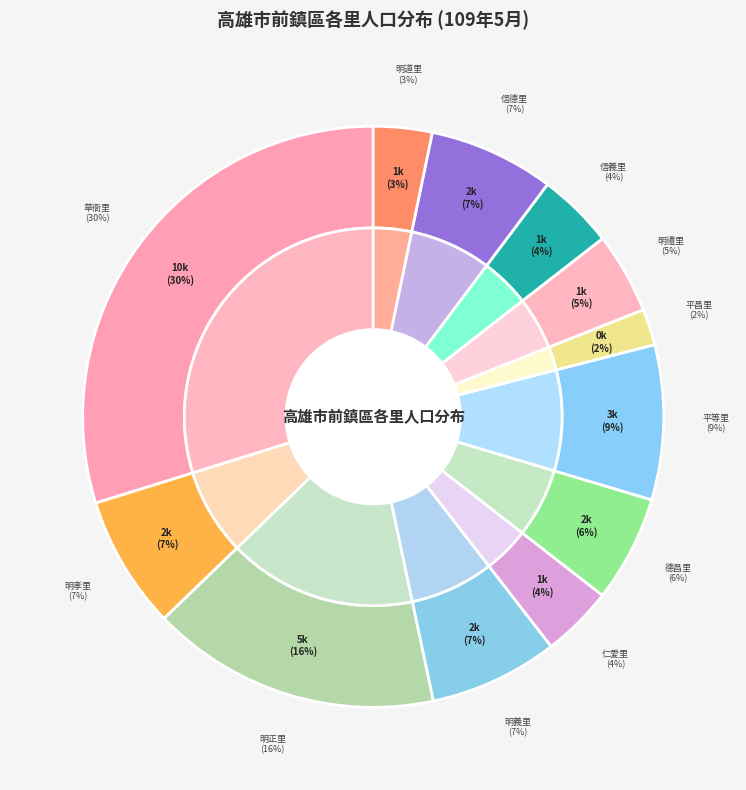

To the nearest percent, what portion does 信義里 represent?

4%